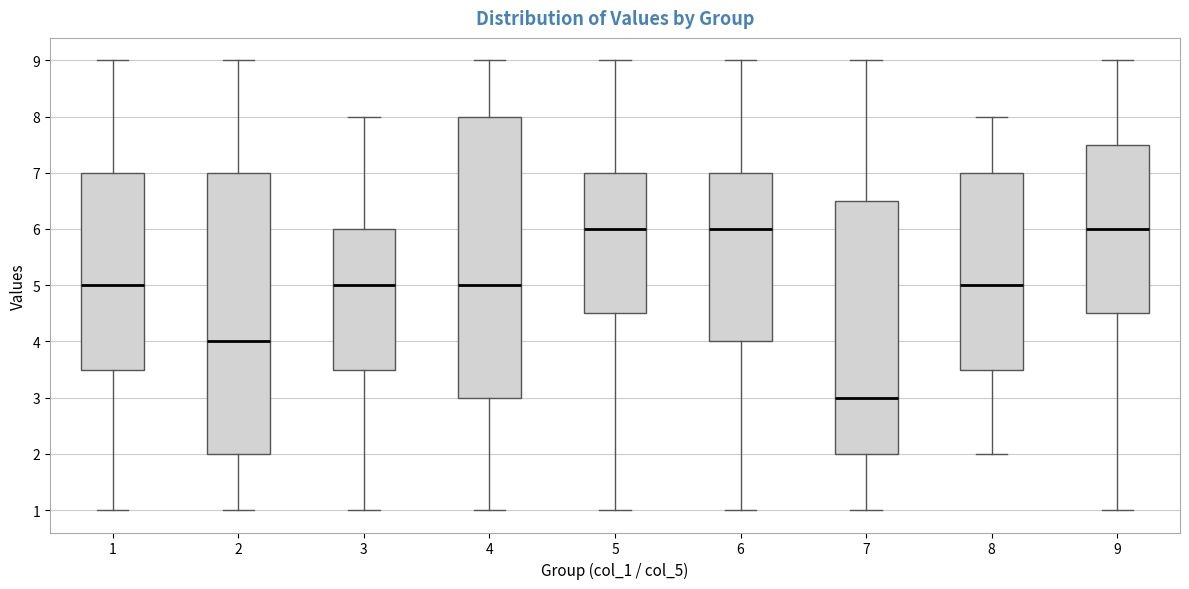

Reading left to right, read every box against the y-axis: the position of its median line, the range the box covers, and the ends of its whiskers. The values are not printed on the chart, so give them approximately, as read against the axis.

1: median 5.0, box 3.5 to 7.0, whiskers 1.0 to 9.0
2: median 4.0, box 2.0 to 7.0, whiskers 1.0 to 9.0
3: median 5.0, box 3.5 to 6.0, whiskers 1.0 to 8.0
4: median 5.0, box 3.0 to 8.0, whiskers 1.0 to 9.0
5: median 6.0, box 4.5 to 7.0, whiskers 1.0 to 9.0
6: median 6.0, box 4.0 to 7.0, whiskers 1.0 to 9.0
7: median 3.0, box 2.0 to 6.5, whiskers 1.0 to 9.0
8: median 5.0, box 3.5 to 7.0, whiskers 2.0 to 8.0
9: median 6.0, box 4.5 to 7.5, whiskers 1.0 to 9.0